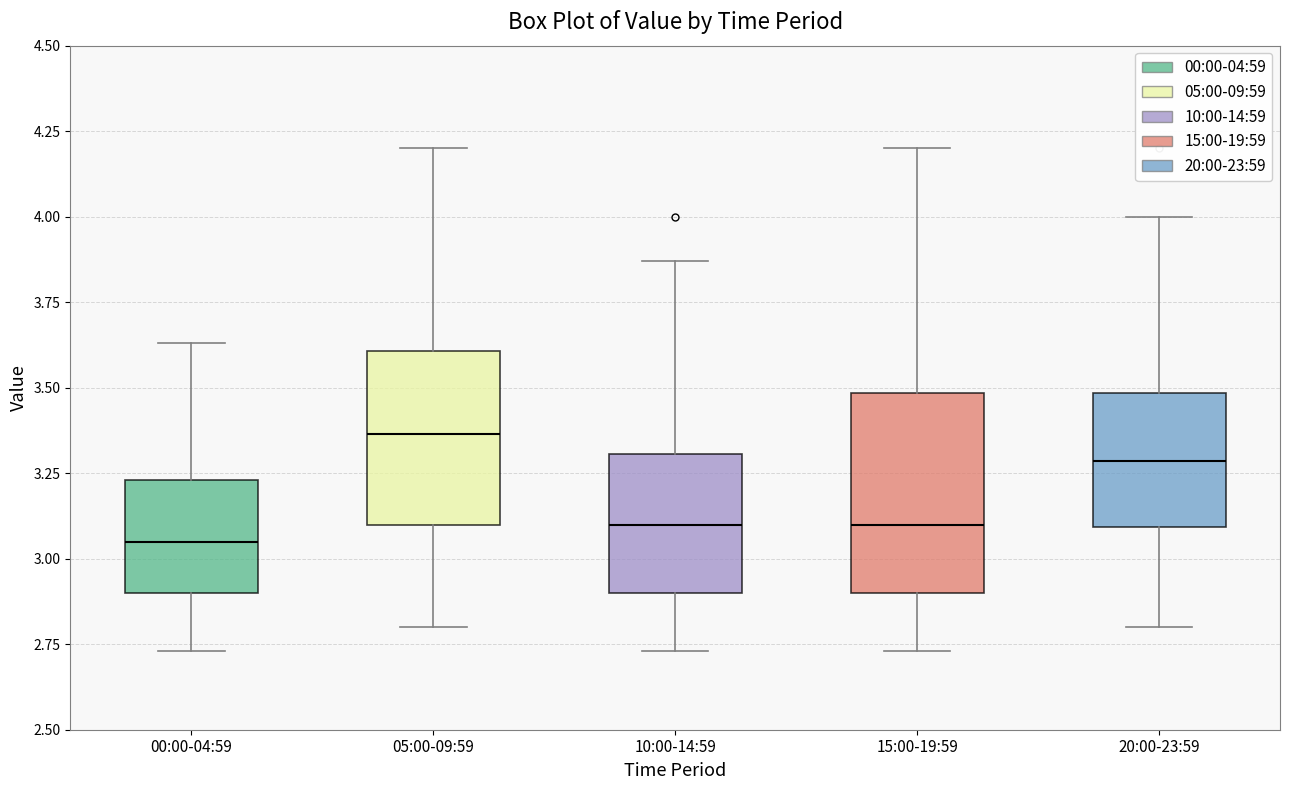

Reading left to right, read every box against the y-axis: the position of its median line, the range the box covers, and the ends of its whiskers. The values are not printed on the chart, so give them approximately, as read against the axis.

00:00-04:59: median 3.05, box 2.90 to 3.25, whiskers 2.75 to 3.65
05:00-09:59: median 3.35, box 3.10 to 3.60, whiskers 2.80 to 4.20
10:00-14:59: median 3.10, box 2.90 to 3.30, whiskers 2.75 to 3.85
15:00-19:59: median 3.10, box 2.90 to 3.50, whiskers 2.75 to 4.20
20:00-23:59: median 3.30, box 3.10 to 3.50, whiskers 2.80 to 4.00